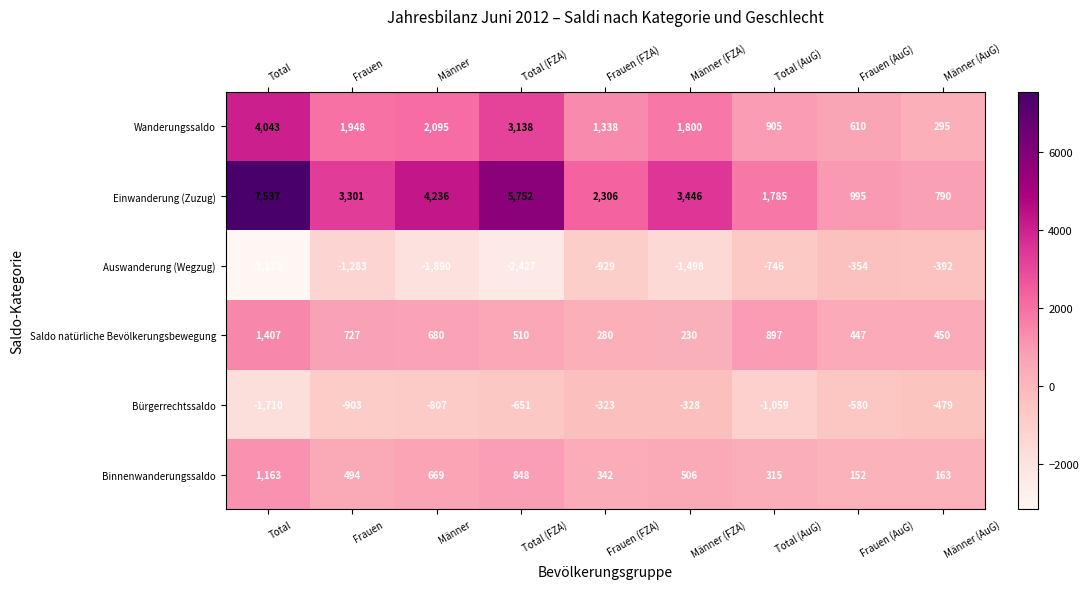

What is the difference between the maximum and second lowest values in the Wanderungssaldo series?

3433